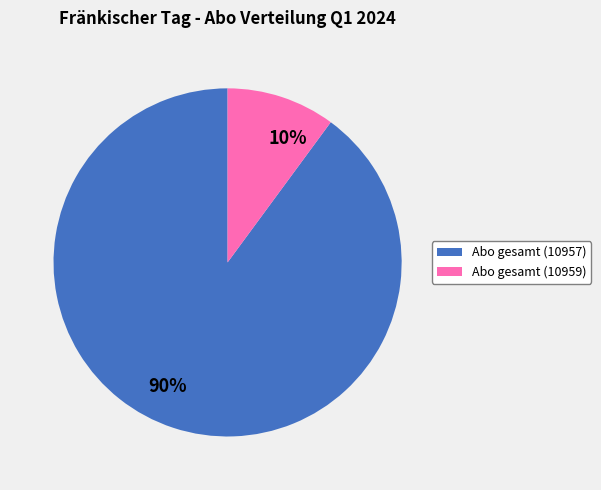

Which has a higher value, Abo gesamt (10959) or Abo gesamt (10957)?

Abo gesamt (10957)